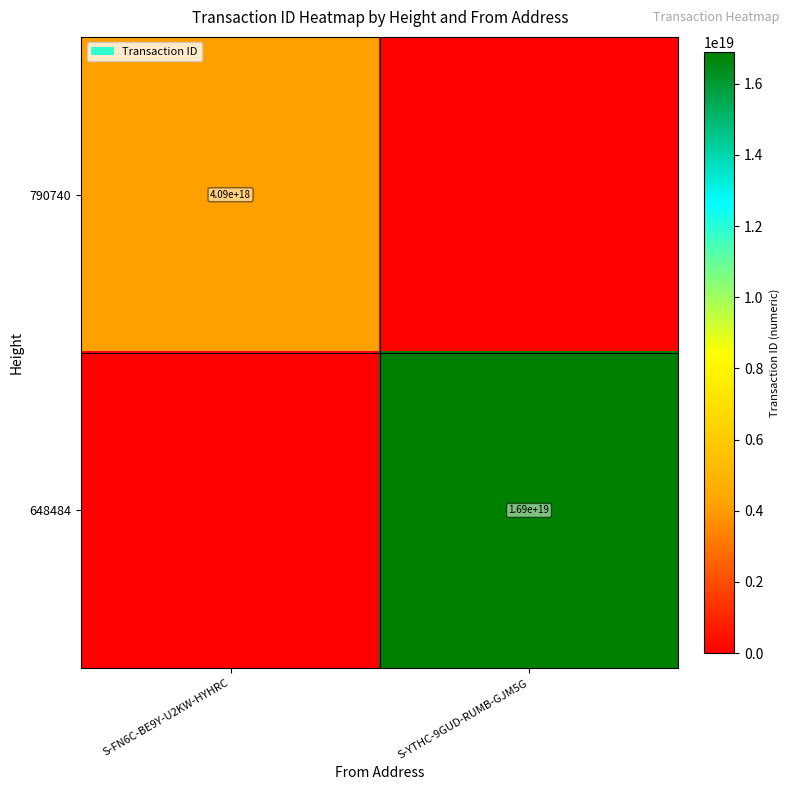

Is it true that 648484 equals 16900000000000000000 at S-YTHC-9GUD-RUMB-GJM5G?

True